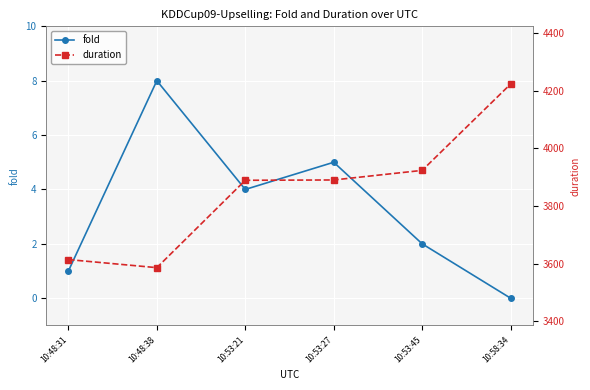

At 10:53:27, list the series in order from largest to smallest.

duration, fold